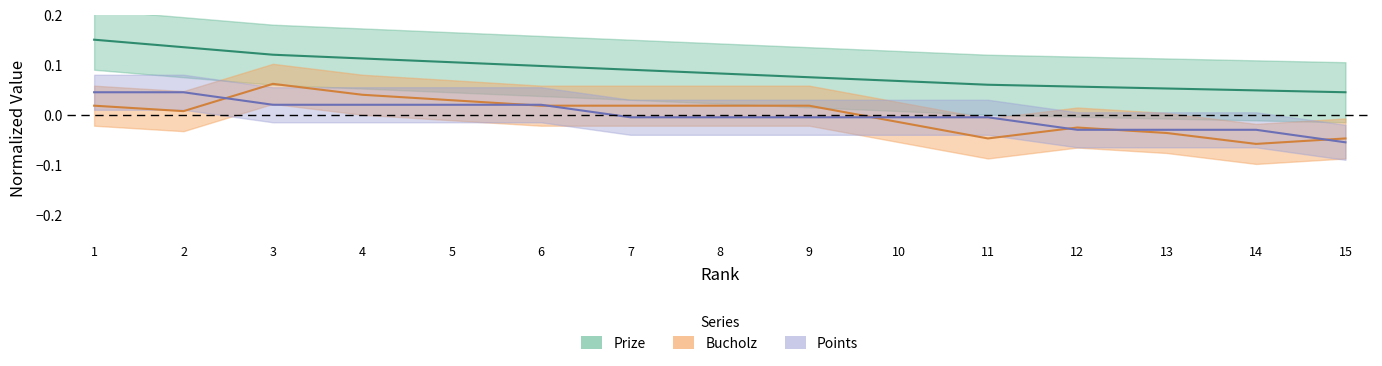

How many positive values does the Bucholz series have?

9